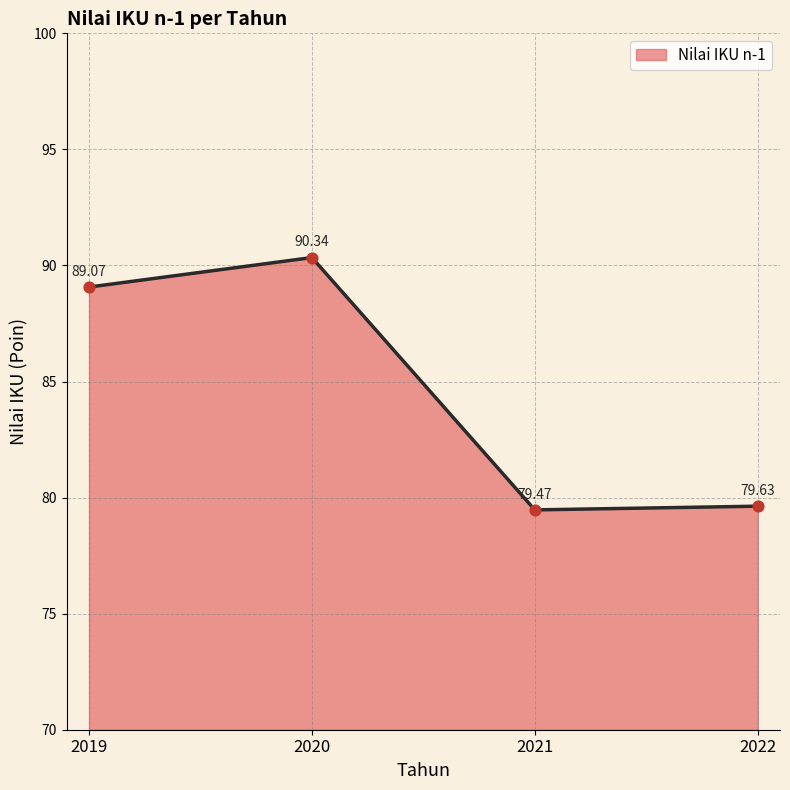

Between 2020 and 2022, which is larger?

2020